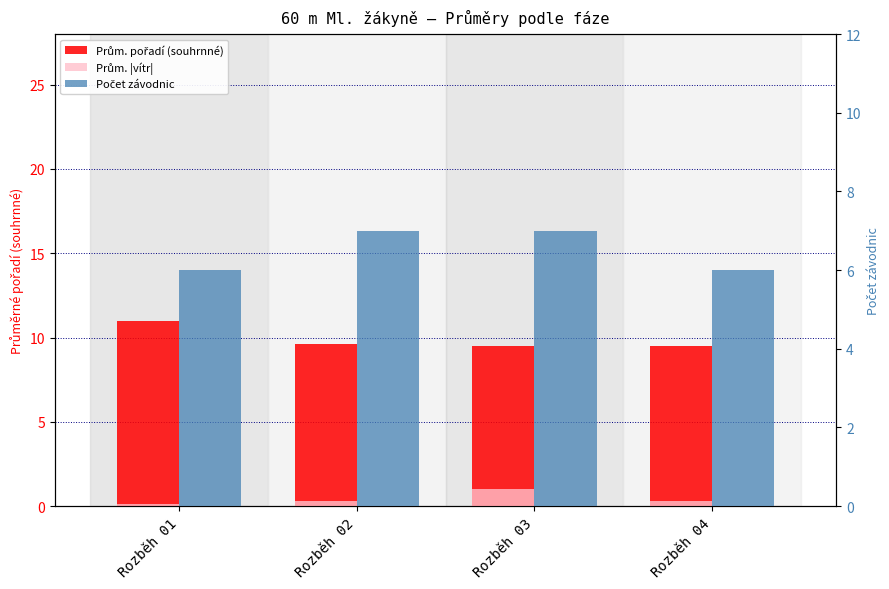

Which category has the highest value in the Prům. |vítr| series?

Rozběh 03